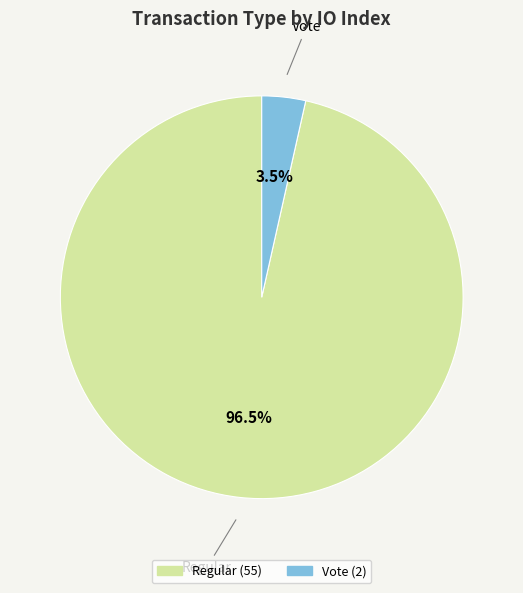

What portion of the pie excludes Vote?

96.5%